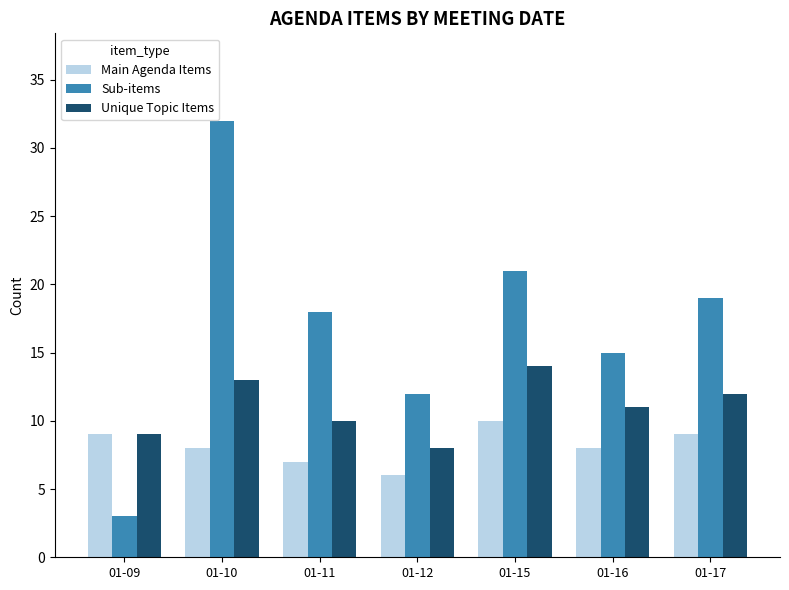

What is the highest value of the Sub-items series?

32